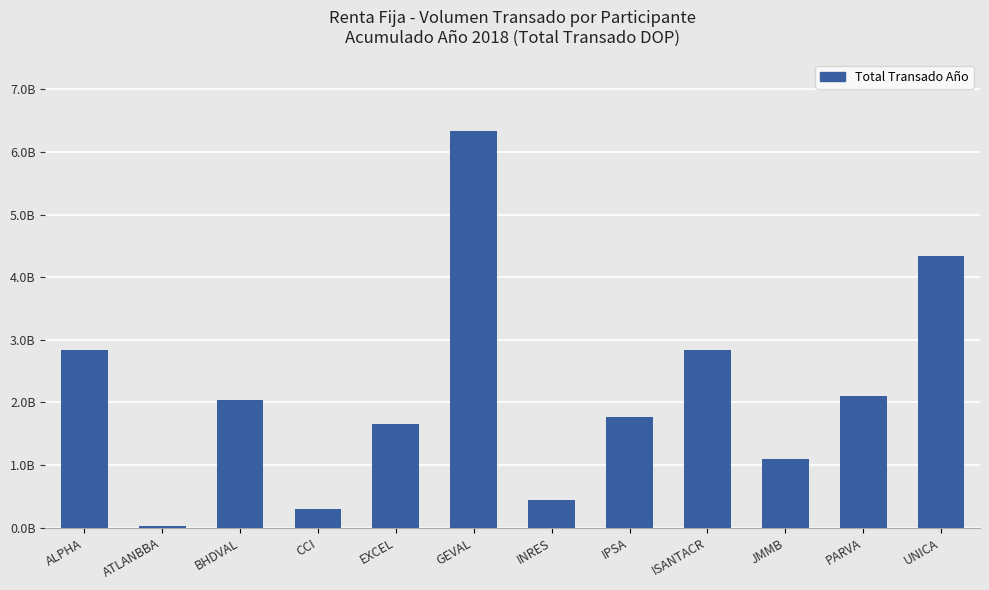

What is the difference between the maximum and minimum values?

6315378501.1